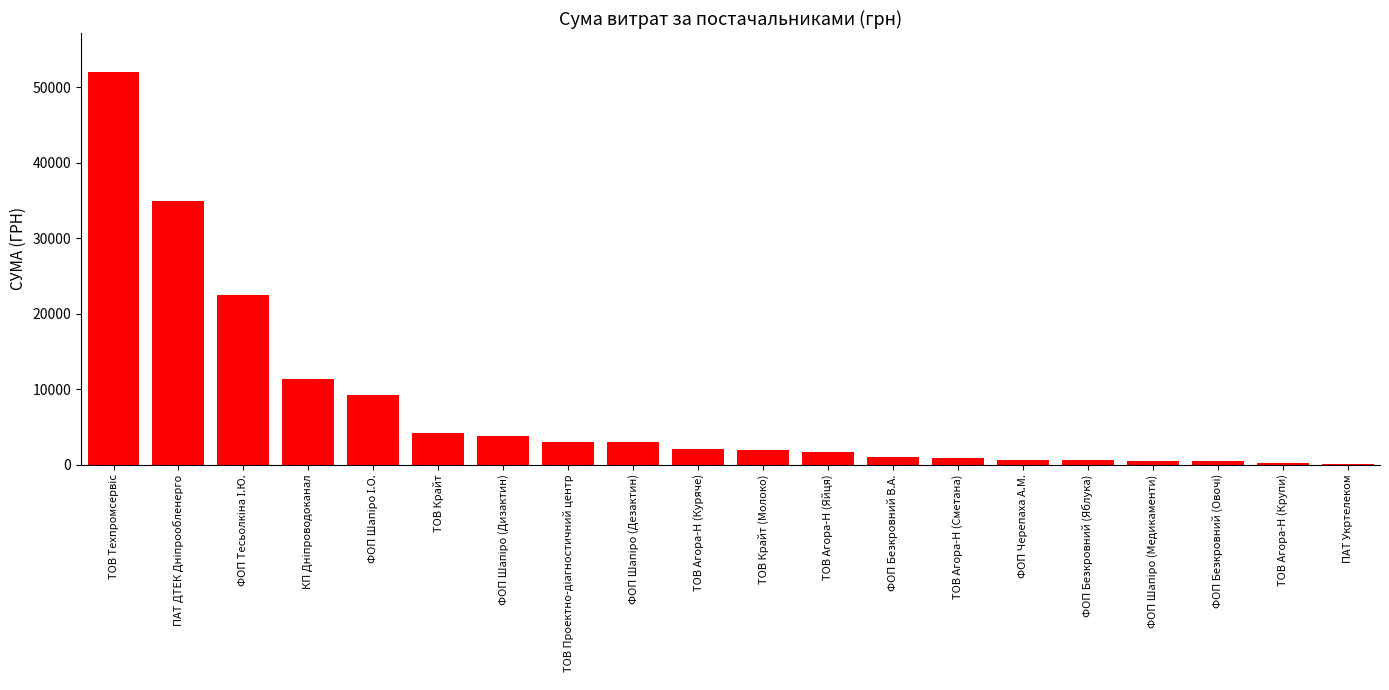

Is it true that the value at ТОВ Агора-Н (Яйця) is 1598.0?

True